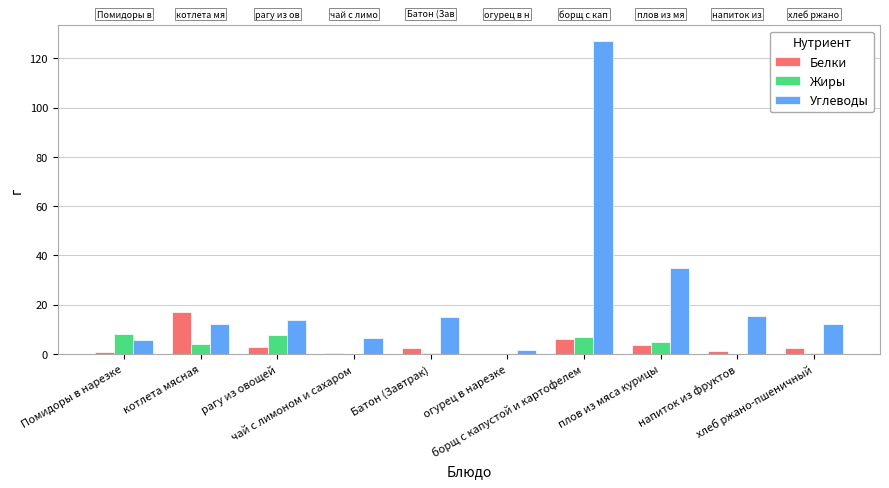

Does the chart contain stacked bars?

No